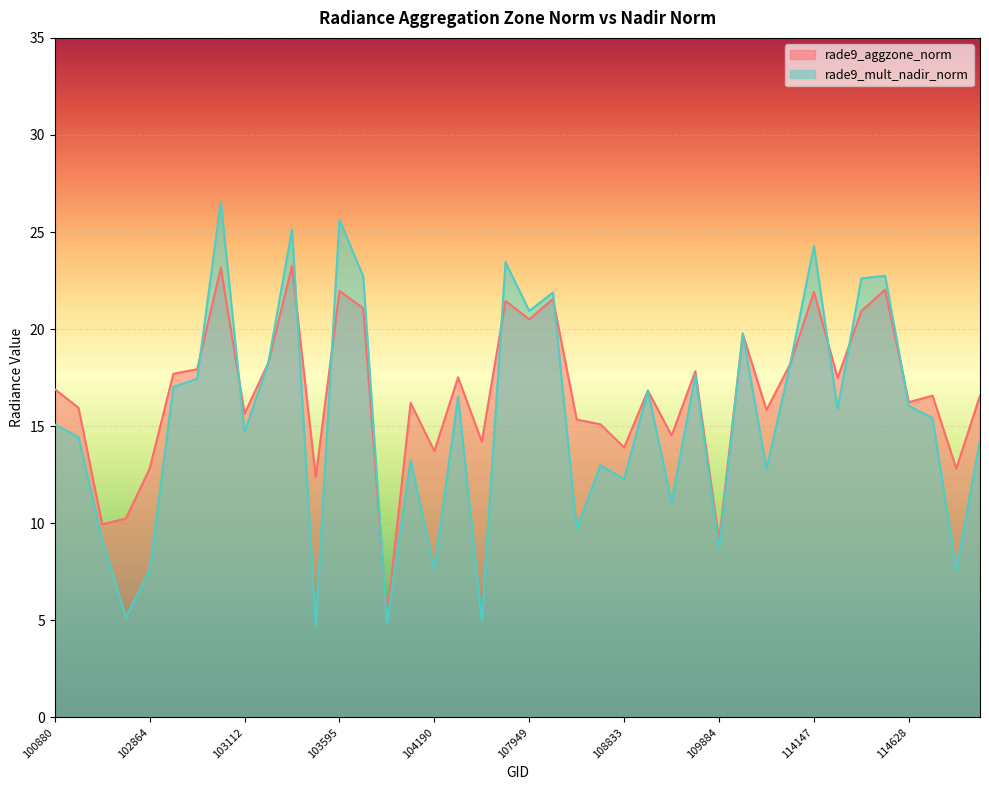

The value of rade9_aggzone_norm at 114628 is 24.6. True or false?

False